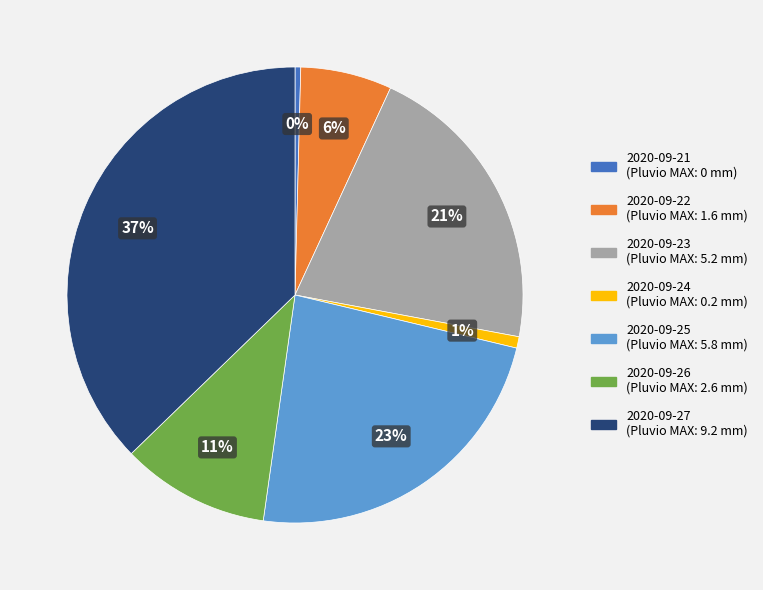

Do 2020-09-22 and 2020-09-27 together represent more than half of the pie?

No